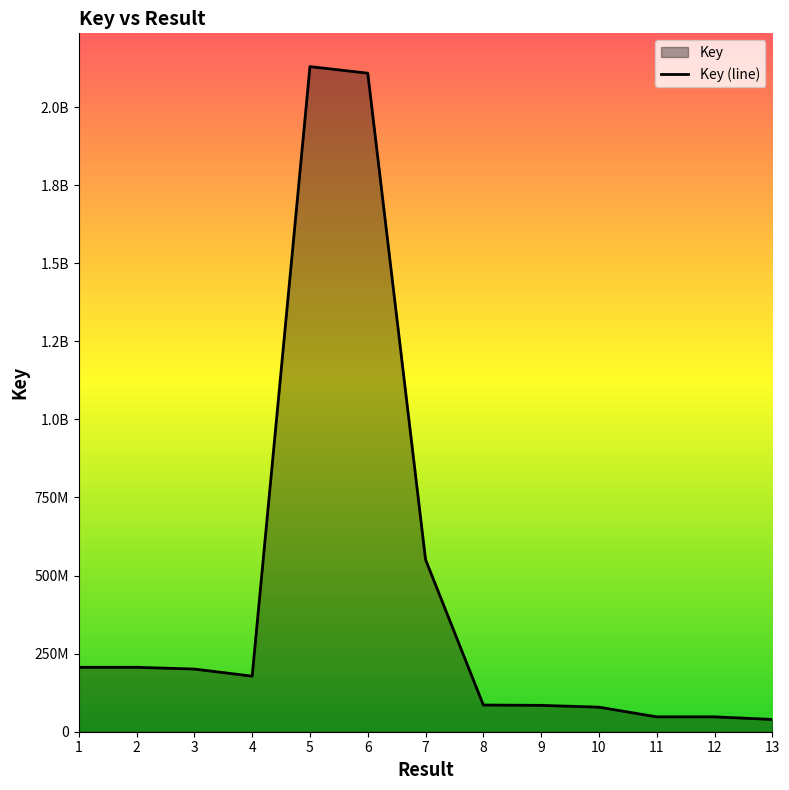

Where is the data nearest to the value 1084494263?

7